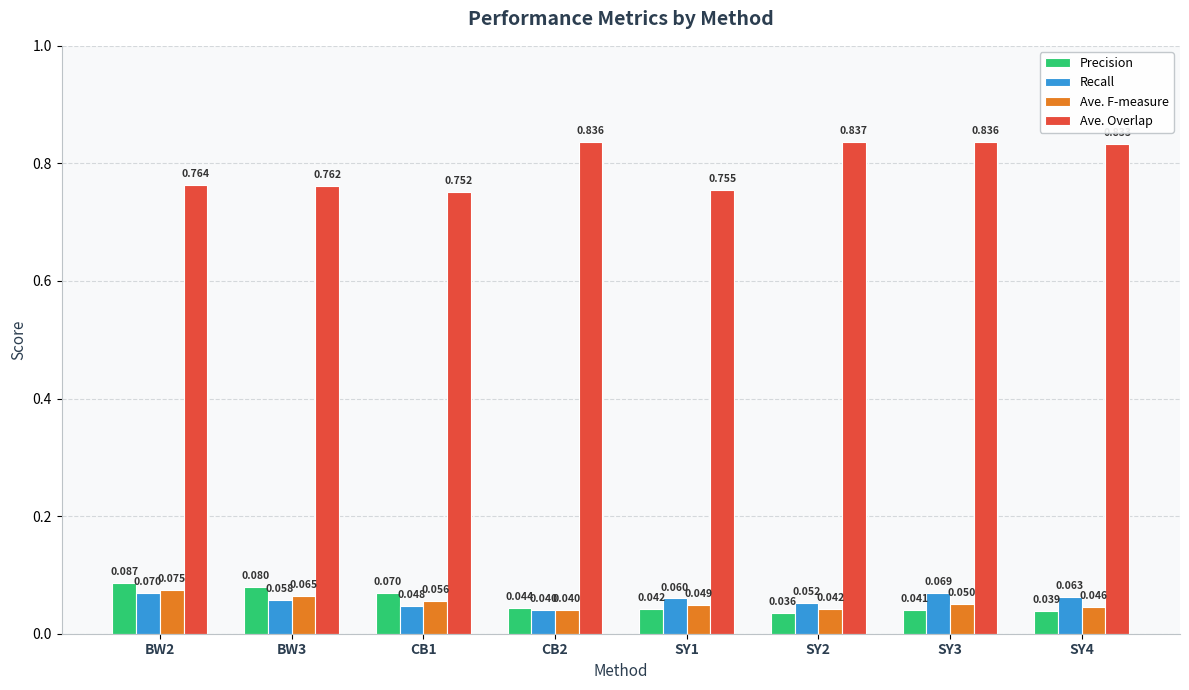

What position from the left is SY1?

5